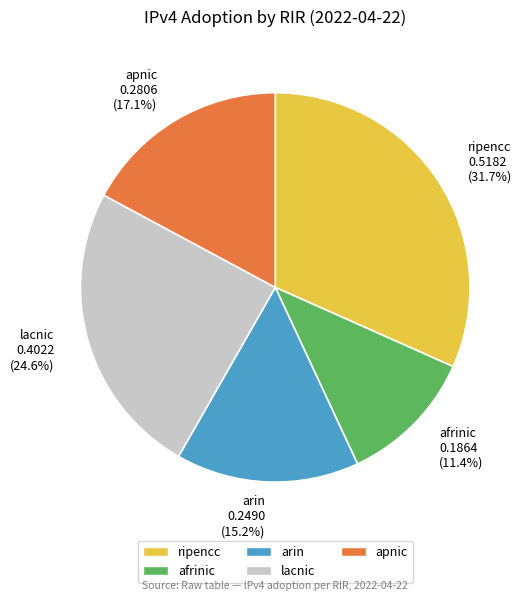

What is the total percentage of afrinic and lacnic?

36.0%